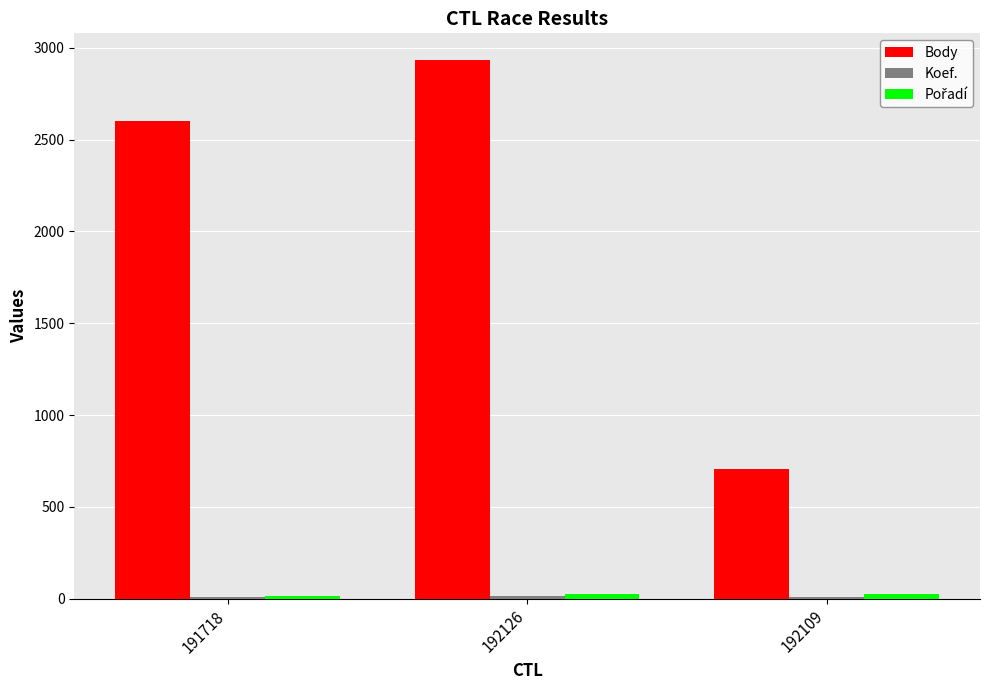

Between 192126 and 192109, which series saw the biggest shift?

Body